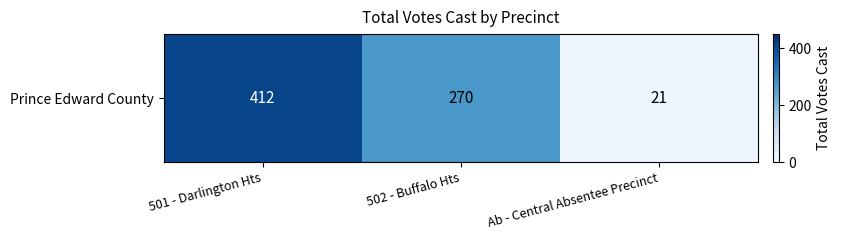

What is the change in value from 501 - Darlington Hts to 502 - Buffalo Hts?

-142